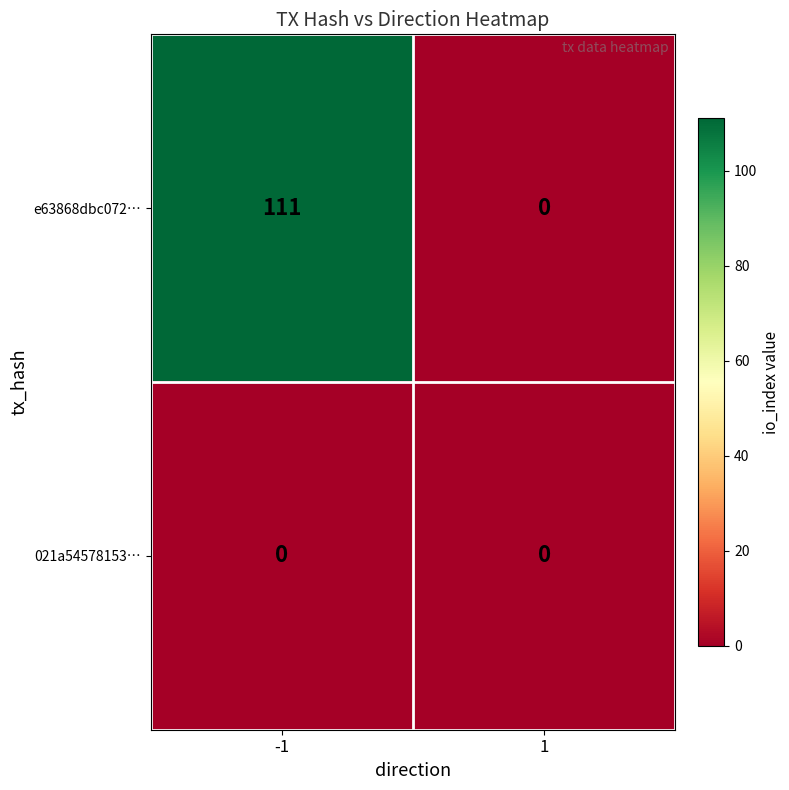

Reading left to right, transcribe all the data shown in this chart.

e63868dbc072…: 111	0
021a54578153…: 0	0